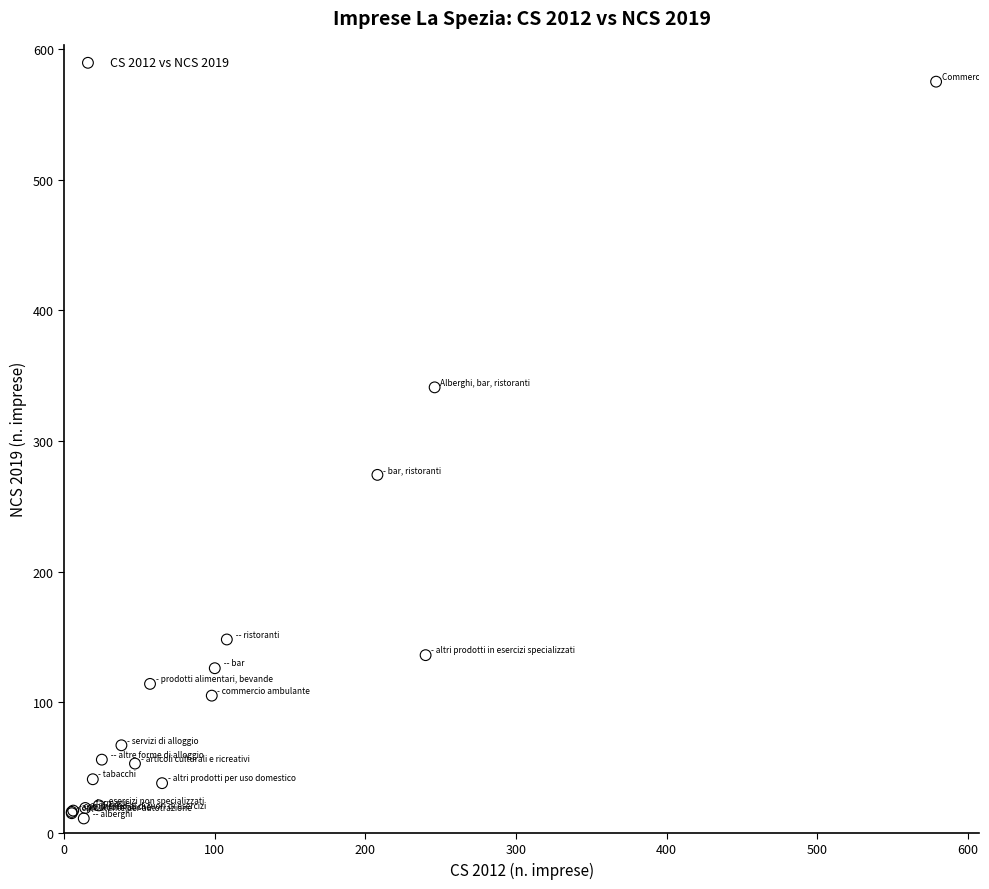

What Y value in the scatter plot is closest to 293?

274